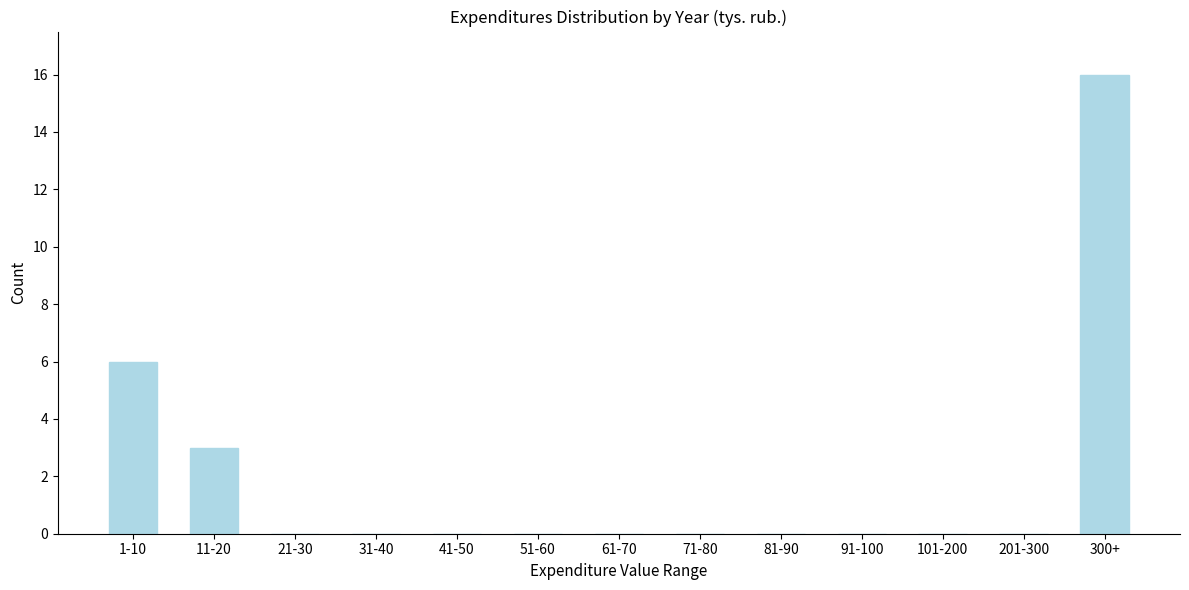

Reading left to right, list all the values displayed in this chart.

1-10=6	11-20=3	21-30=0	31-40=0	41-50=0	51-60=0	61-70=0	71-80=0	81-90=0	91-100=0	101-200=0	201-300=0	300+=16